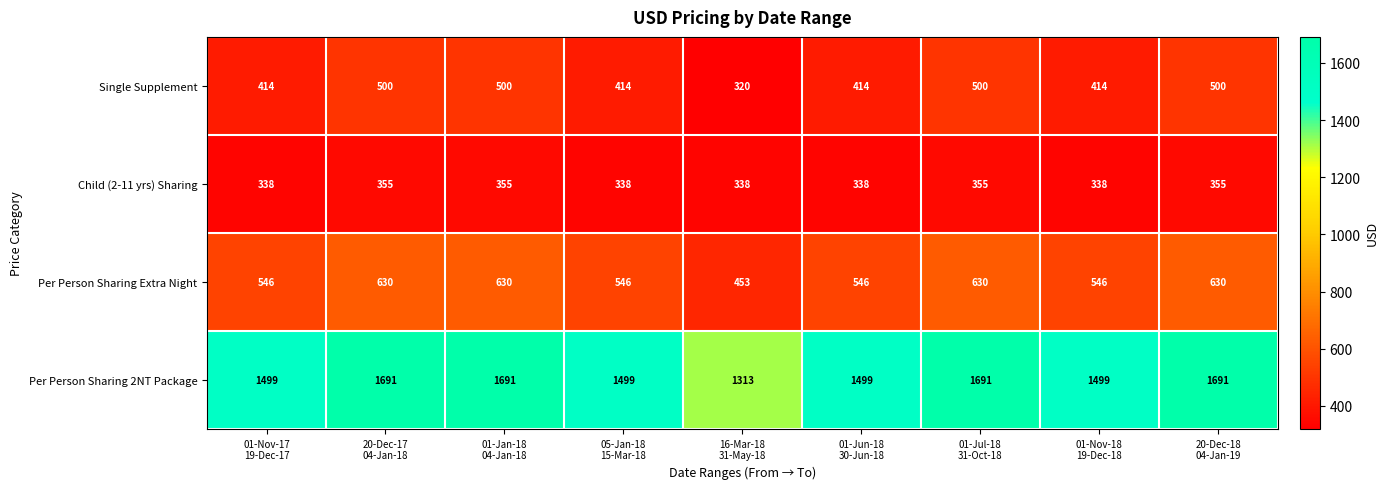

How many distinct data groups are displayed?

4